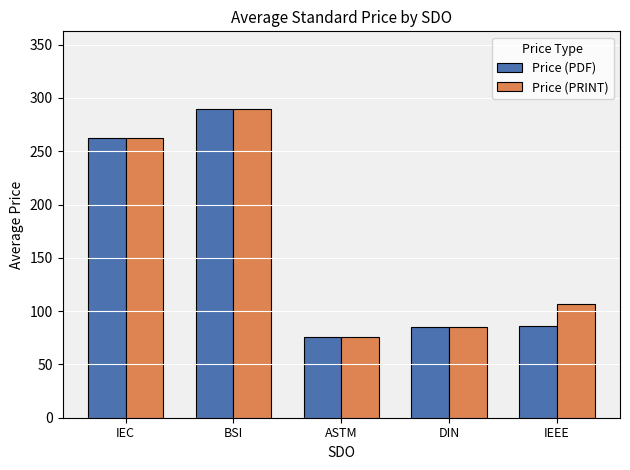

Count the number of data series in this chart.

2